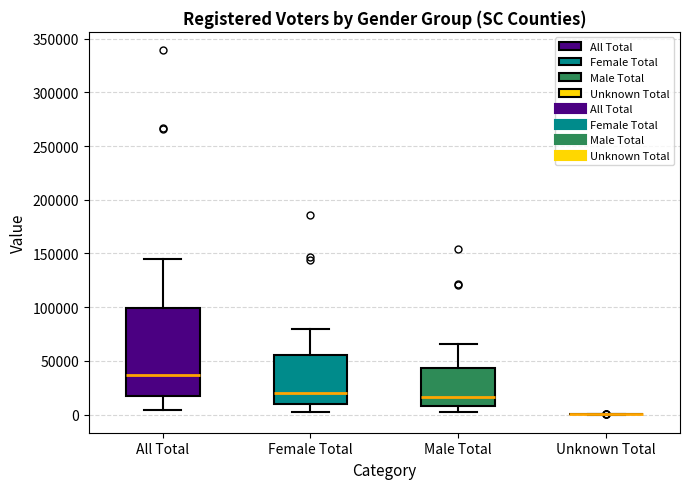

Reading left to right, transcribe this box plot: for each box, give where its median line is, the range the box spans, and where its two whiskers end, as read against the y-axis. The values are not printed on the chart, so give them approximately, as read against the axis.

All Total: median 35000, box 15000 to 100000, whiskers 5000 to 145000
Female Total: median 20000, box 10000 to 55000, whiskers 5000 to 80000
Male Total: median 15000, box 5000 to 45000, whiskers 0 to 65000
Unknown Total: box collapsed to a line at 0, whiskers 0 to 0